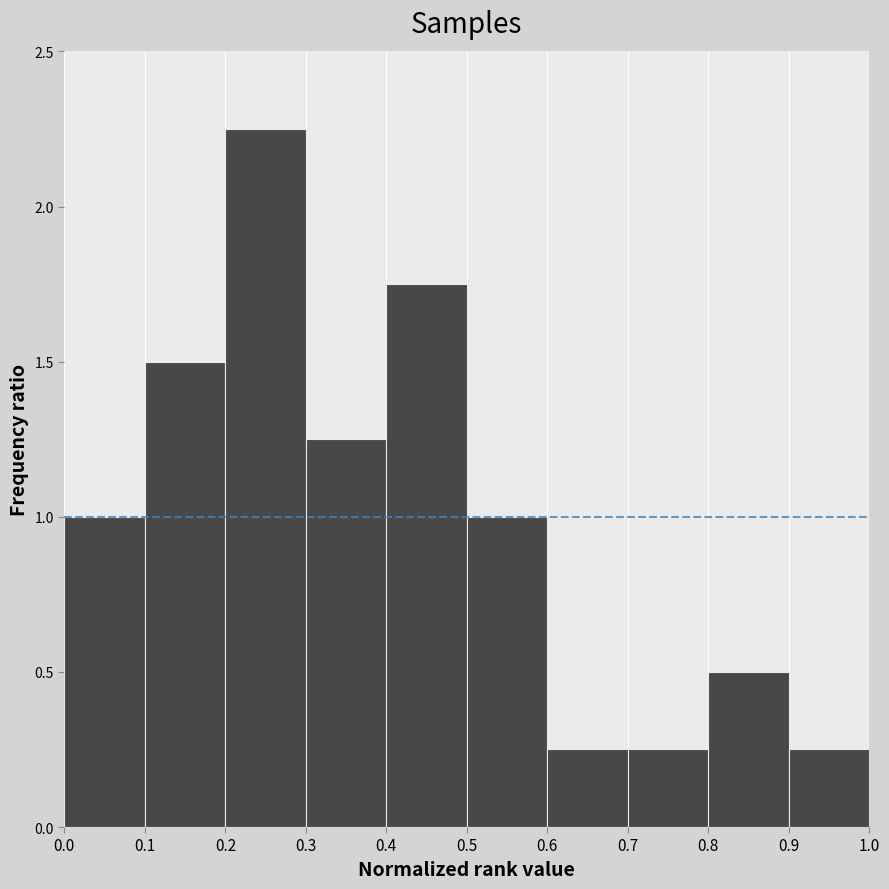

Over which range of the x-axis is the bar tallest?

0.2 to 0.3